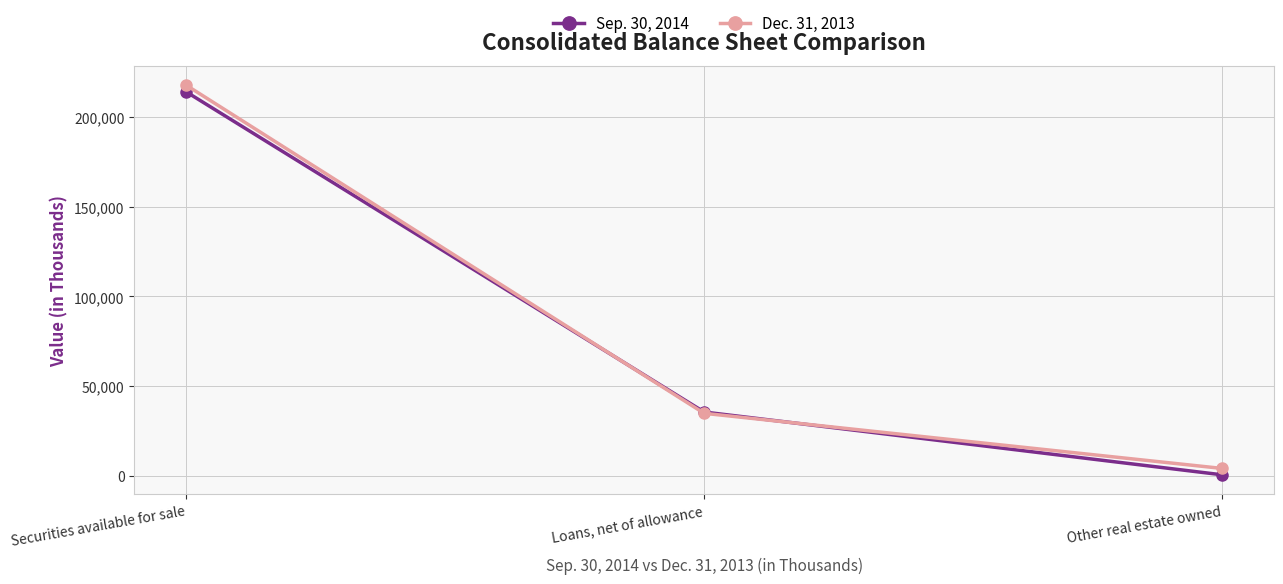

What is the sum of the Dec. 31, 2013 values at Other real estate owned and Loans, net of allowance?

38987